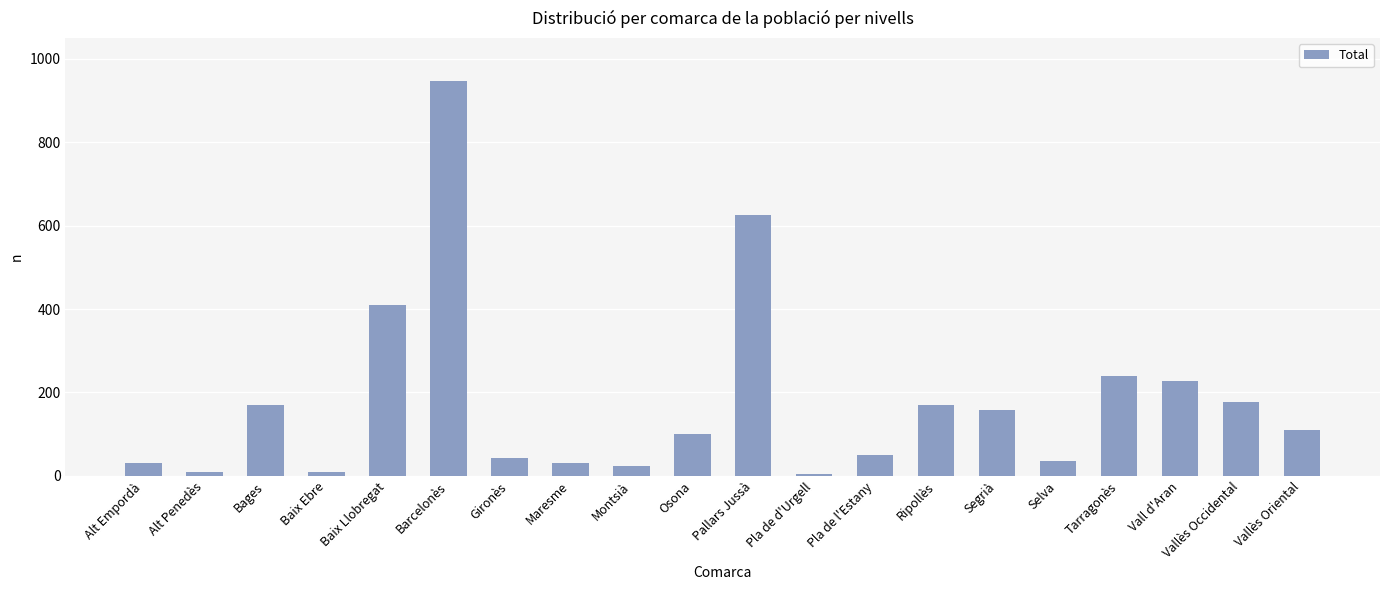

Reading left to right, list all the values displayed in this chart.

31	9	169	9	410	947	42	31	23	101	625	4	50	169	158	36	239	228	177	110